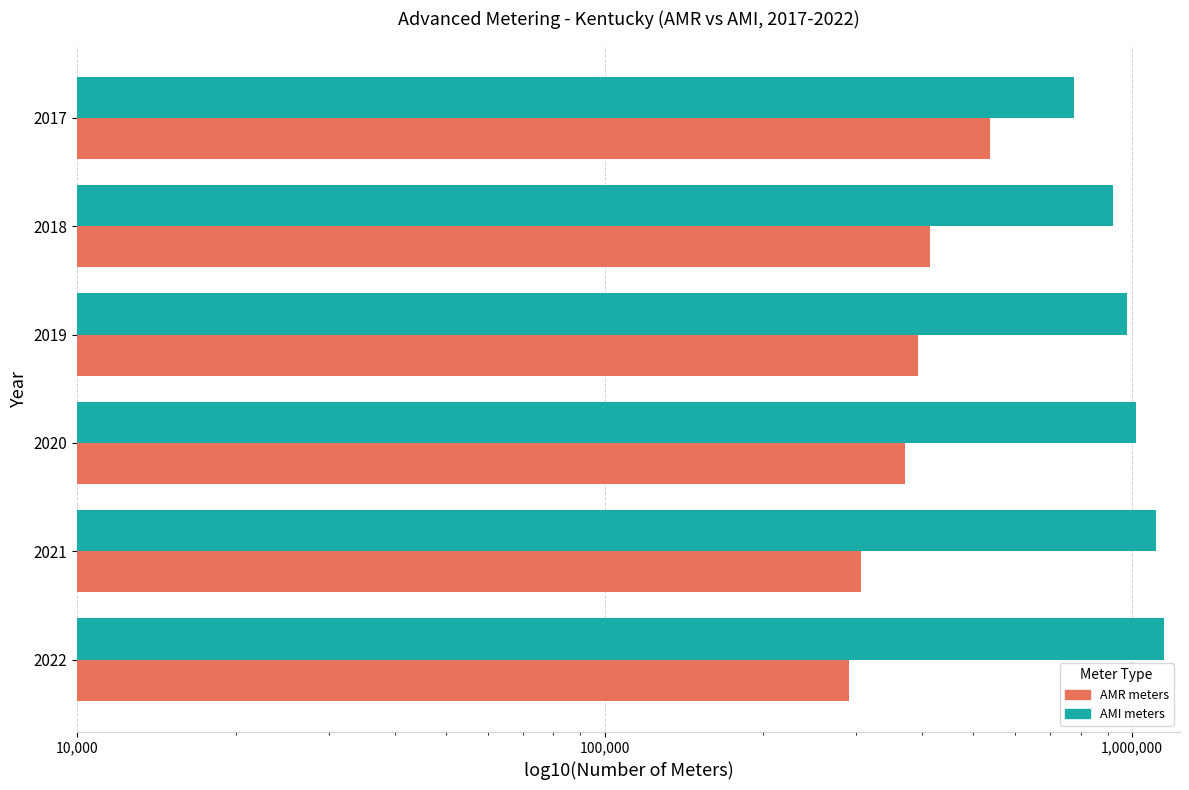

Is it true that AMR meters equals 183195 at 2021?

False